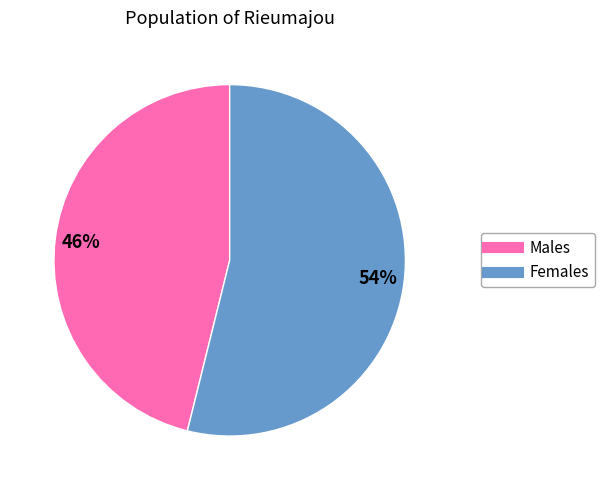

Does any single category account for the majority?

Yes